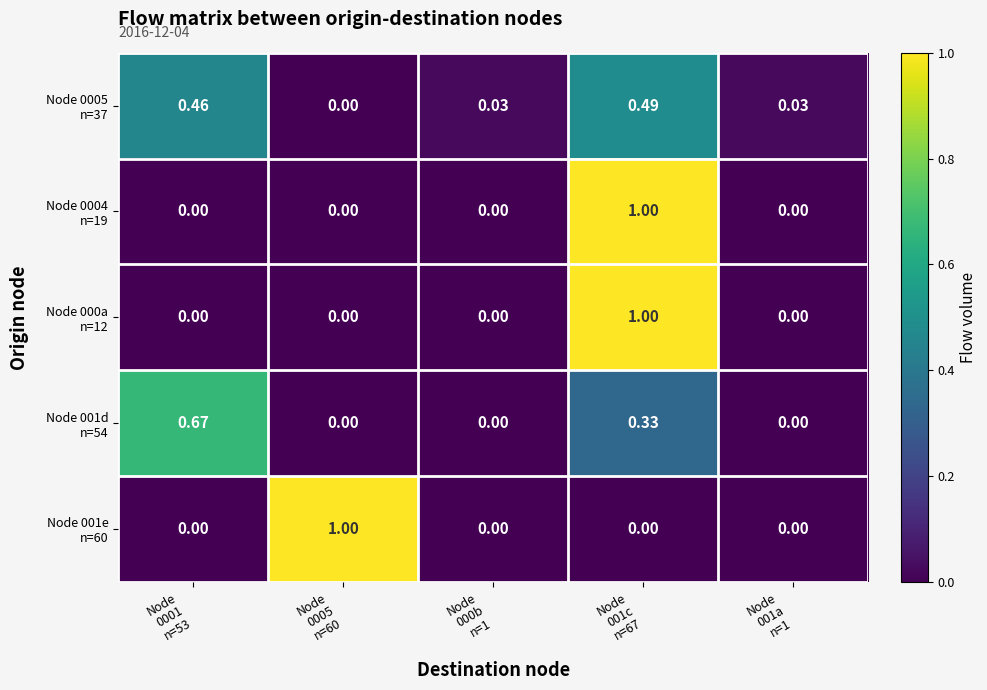

Which series has the largest total across all categories?

Node 0005 n=37